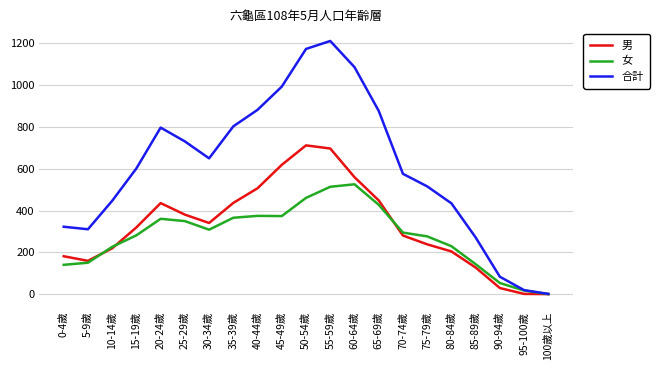

Rank the series by their maximum value, from highest to lowest.

合計, 男, 女